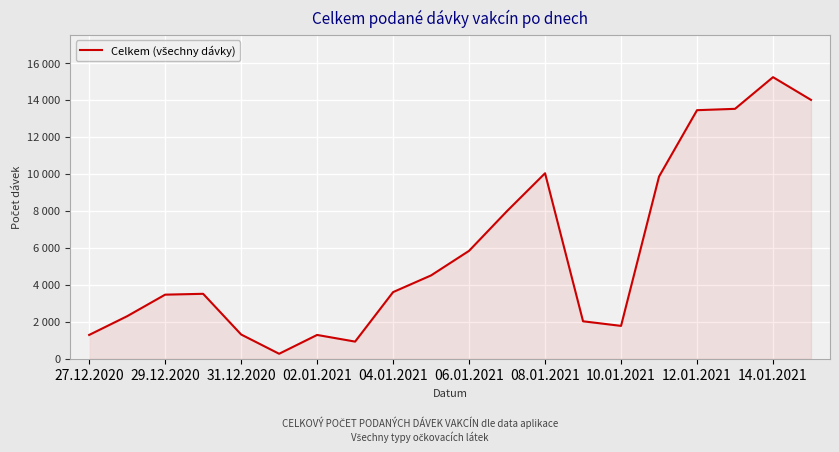

Does the chart have visible grid lines?

Yes